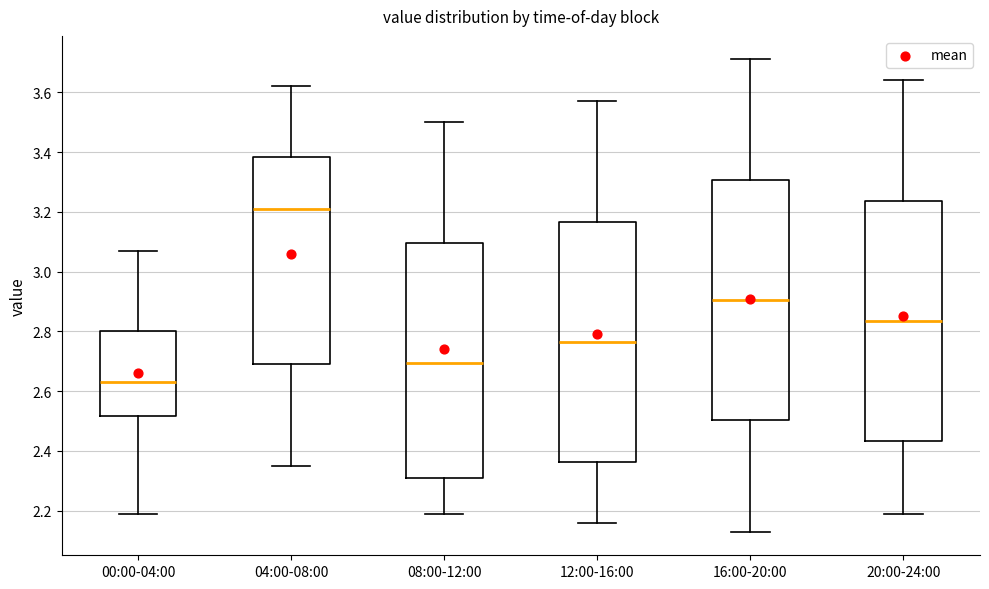

Where is the lower edge of the box for 12:00-16:00 on the y-axis? The values are not printed on the chart, so give them approximately, as read against the axis.

2.36